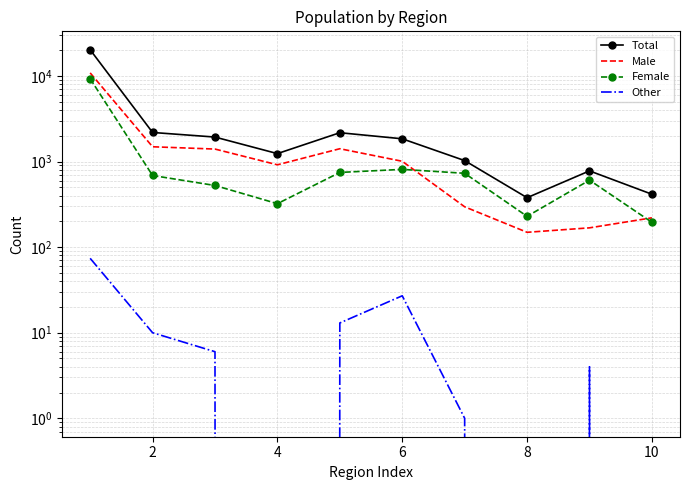

How many lines are shown in the chart?

4